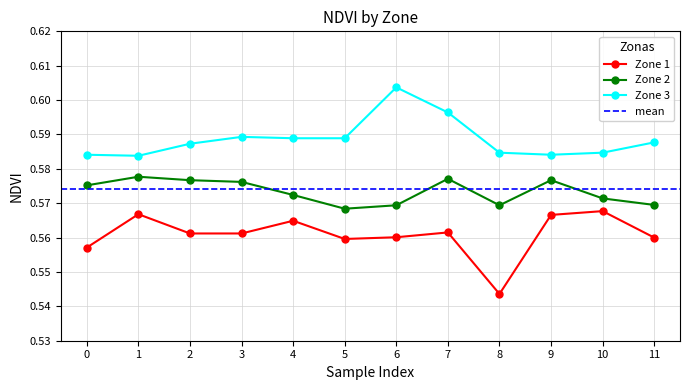

What is the smallest value displayed?

0.5